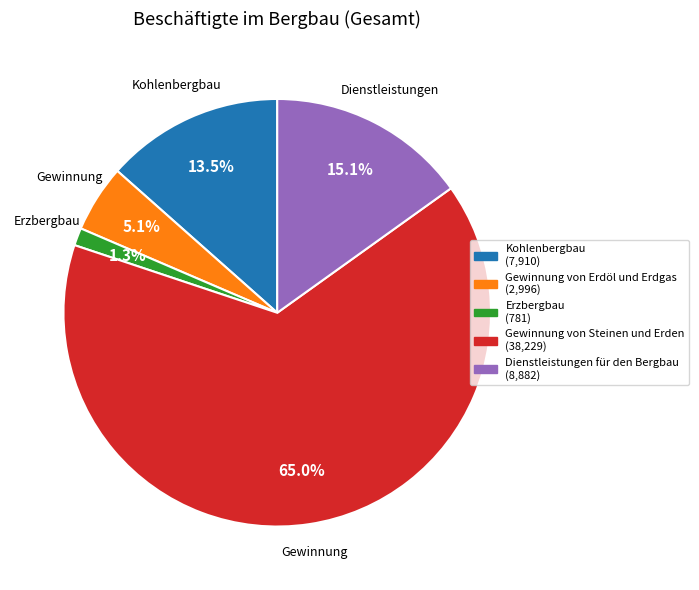

Is there any slice that represents more than half of the pie?

Yes